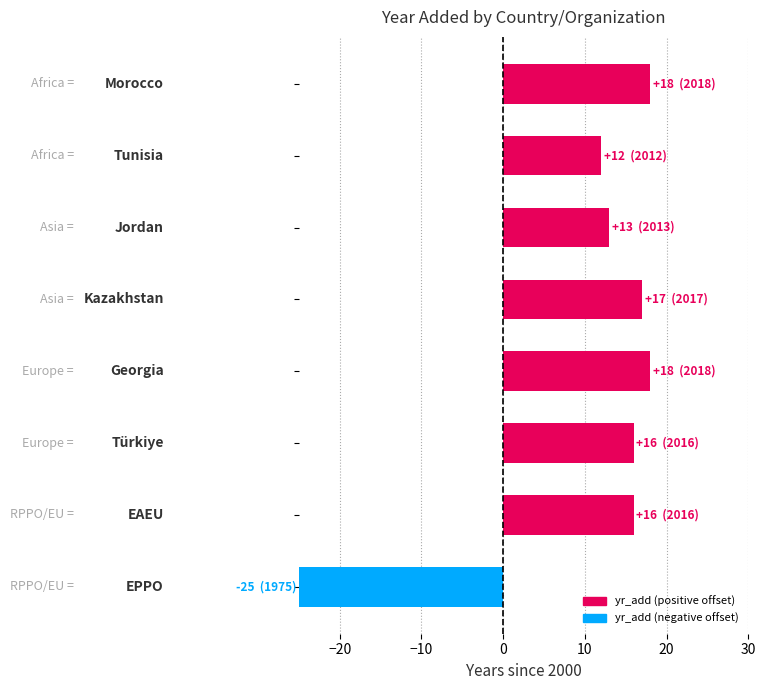

What is the value of the 3rd bar from the top?

13